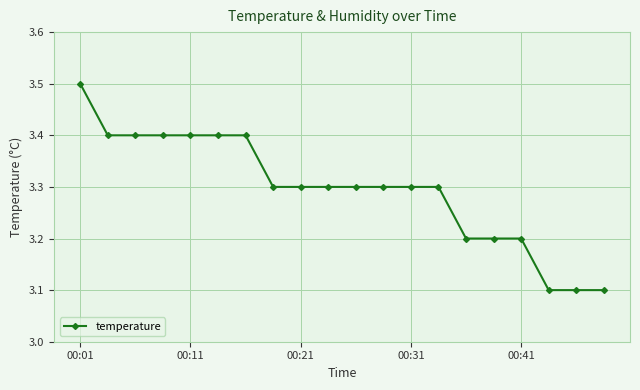

What is the greatest value displayed?

3.5